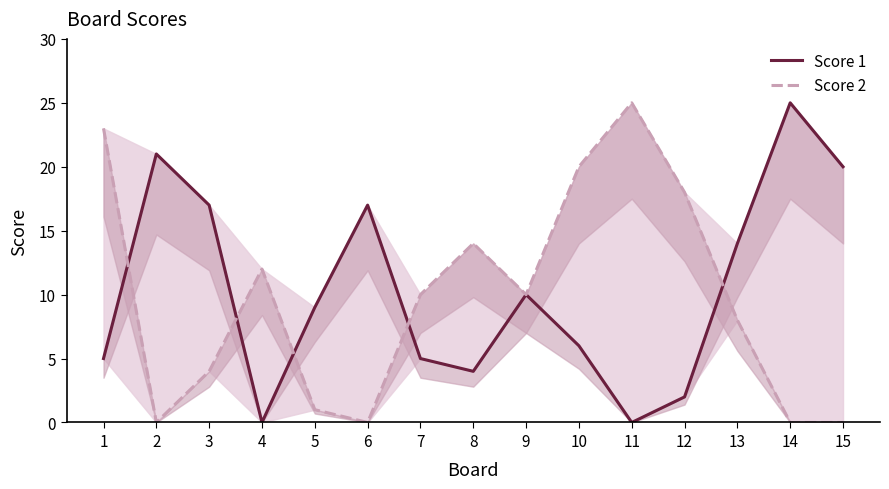

Is it true that Score 1 equals 5 at 2?

False